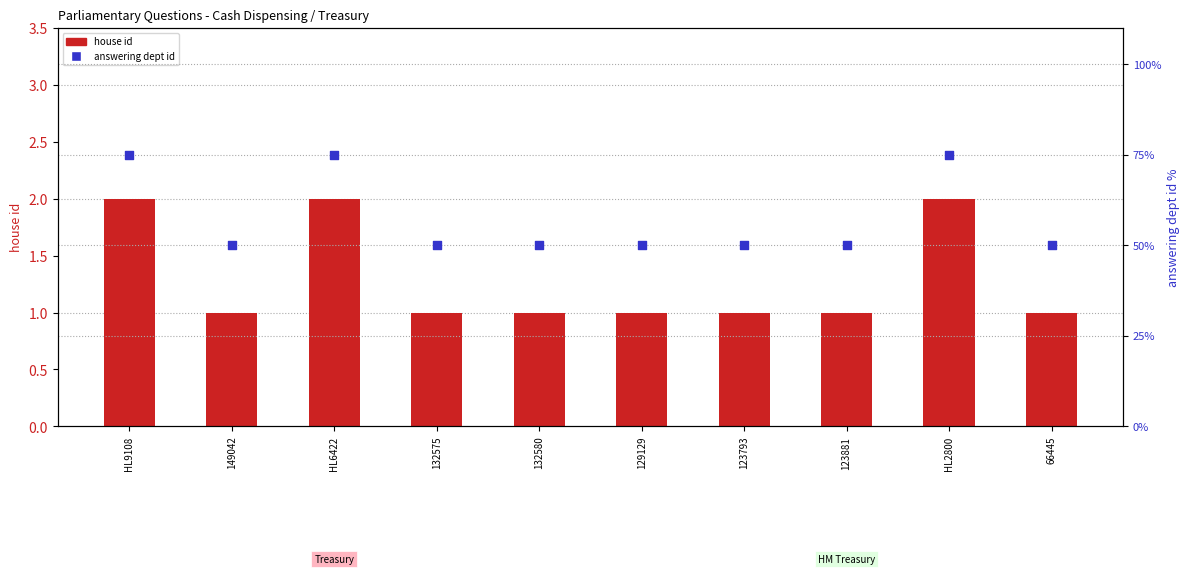

What is the total value across all series at HL6422?

77